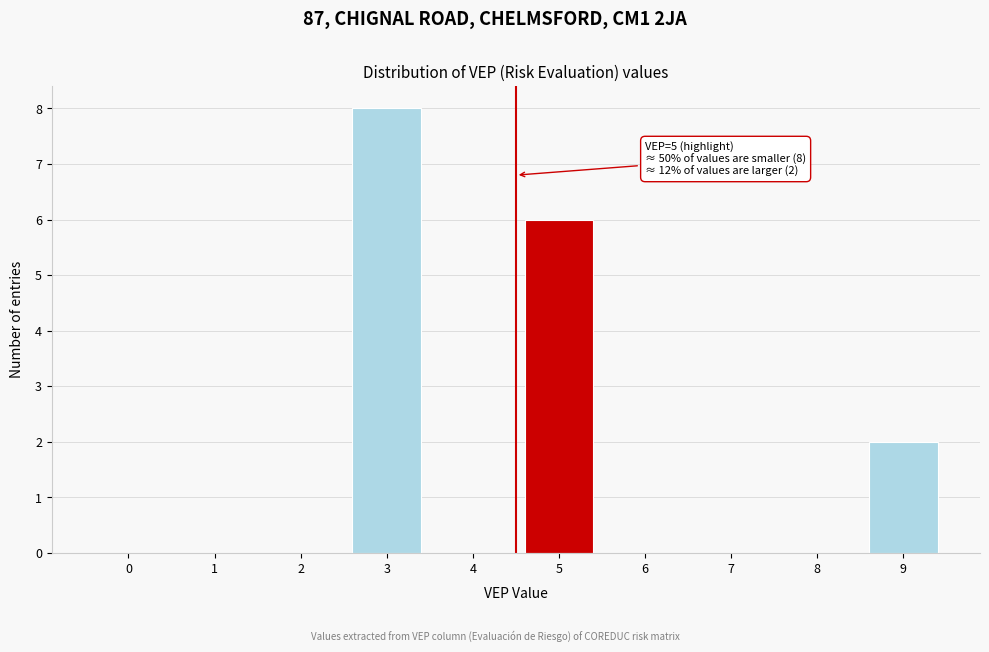

Reading left to right, list all the values displayed in this chart.

0=0	1=0	2=0	3=8	4=0	5=6	6=0	7=0	8=0	9=2